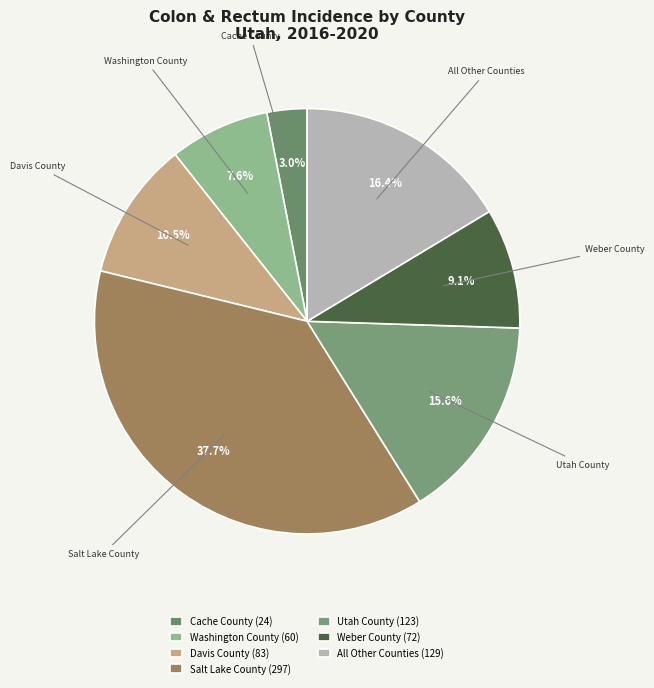

How many slices are in this pie chart?

7